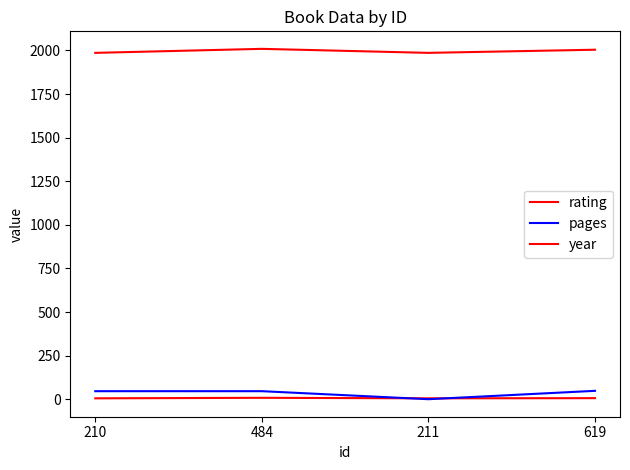

In year, how many points are higher than both neighbors (excluding endpoints)?

1